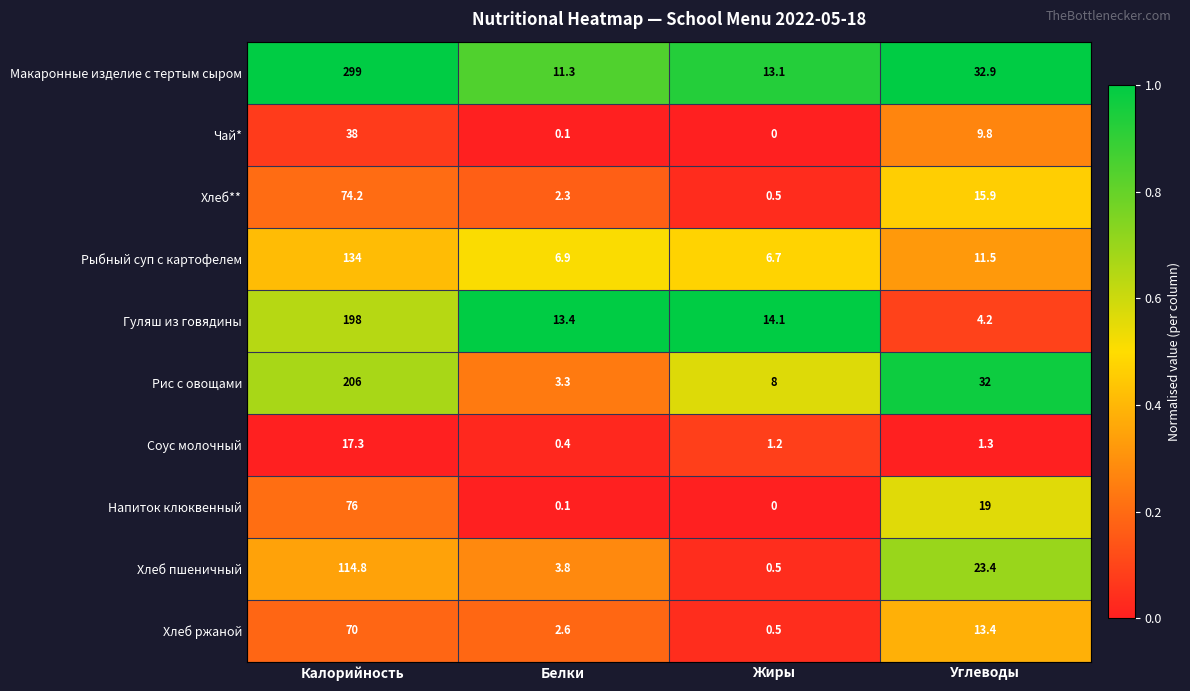

True or false: Рис с овощами has a value of 206.0 at Калорийность.

True